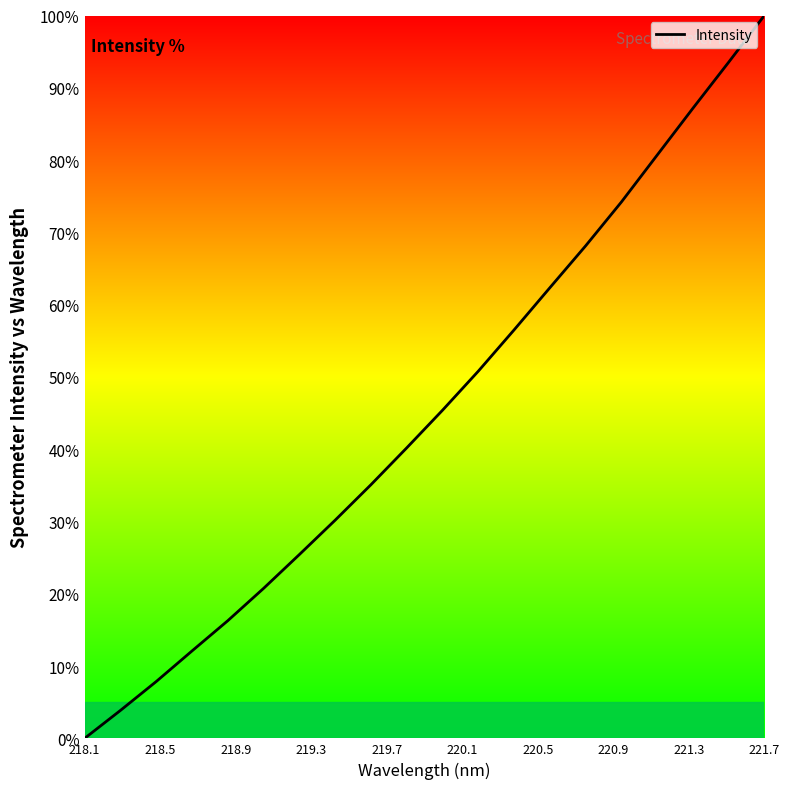

What is the maximum value shown in the chart?

100.0